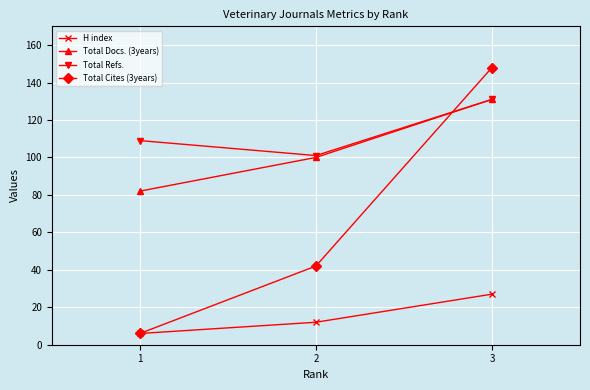

At how many categories does at least one series exceed 104?

2